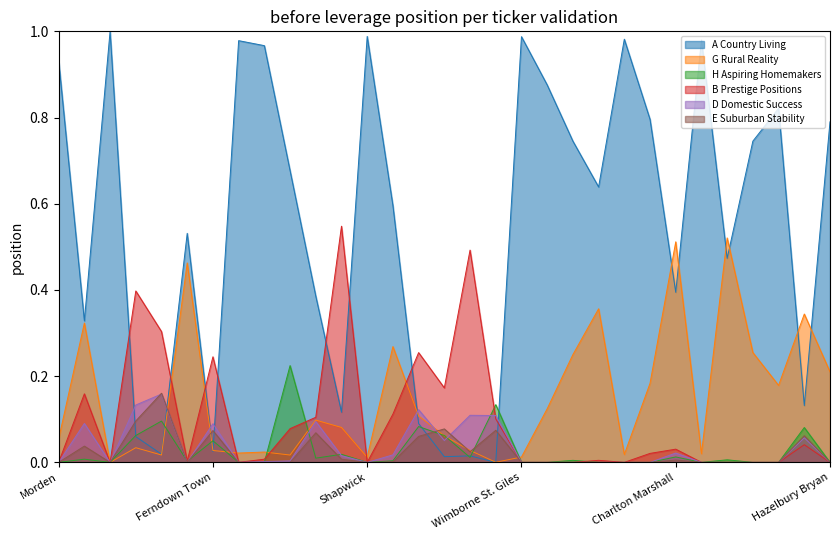

Which series changed the most between Gillingham and Hazelbury Bryan?

A Country Living